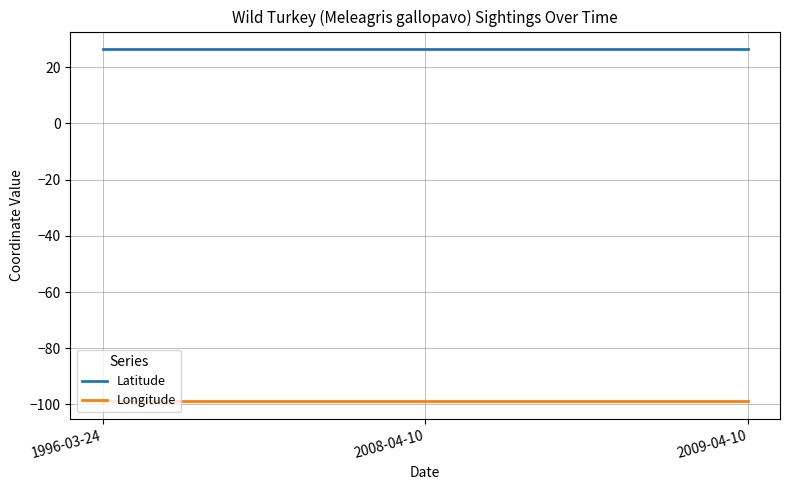

What value does the Latitude series have at 2009-04-10?

26.4